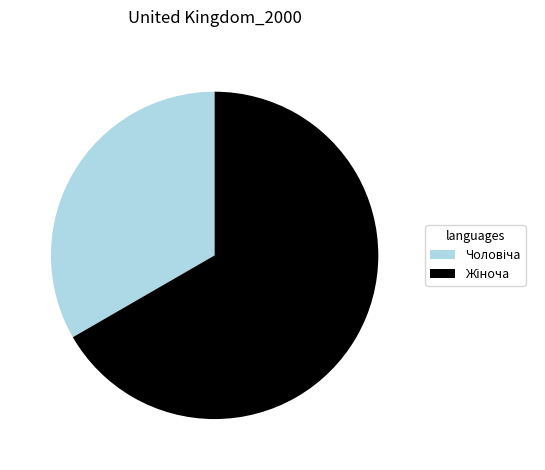

Is there any slice that represents more than half of the pie?

Yes